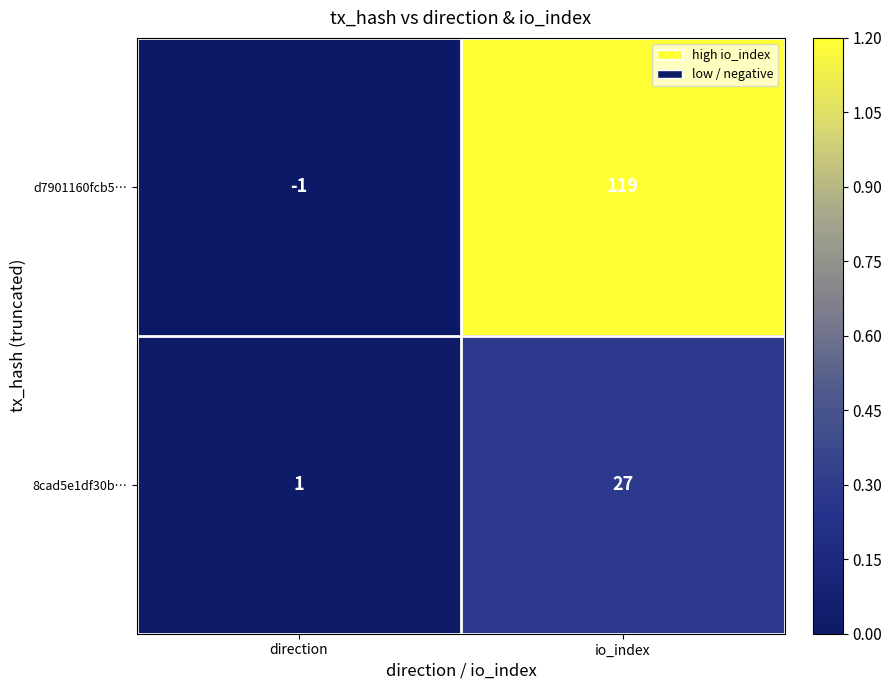

Reading right to left, what are all the values shown in this chart?

d7901160fcb5…: io_index=119	direction=-1
8cad5e1df30b…: io_index=27	direction=1